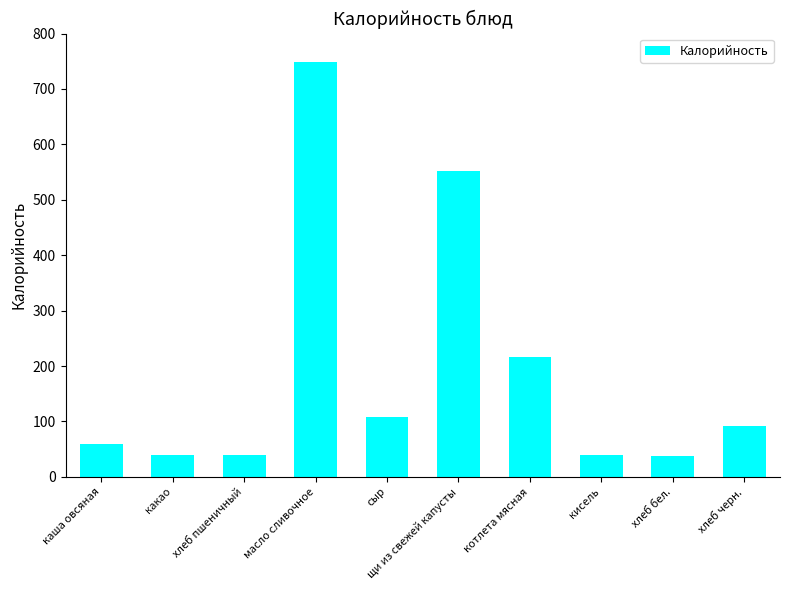

What value does the data have at хлеб черн.?

92.0